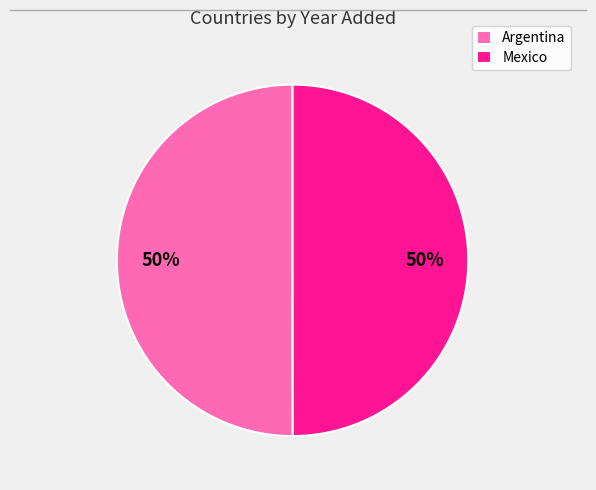

To the nearest percent, what is the combined percentage of Mexico and Argentina?

100%